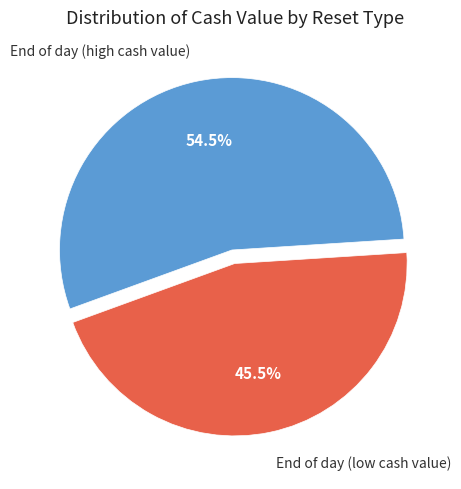

Count the number of slices in the pie.

2